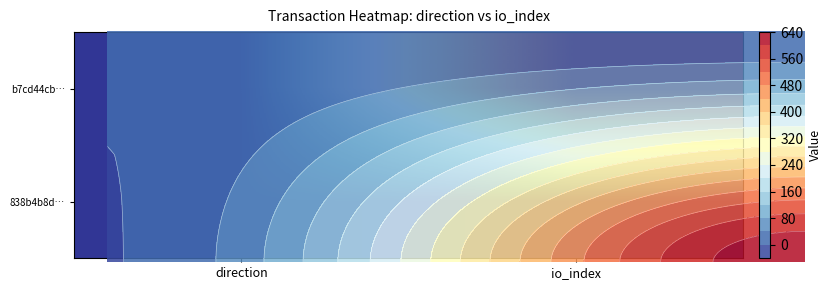

What is the difference between the highest and lowest values at io_index?

621